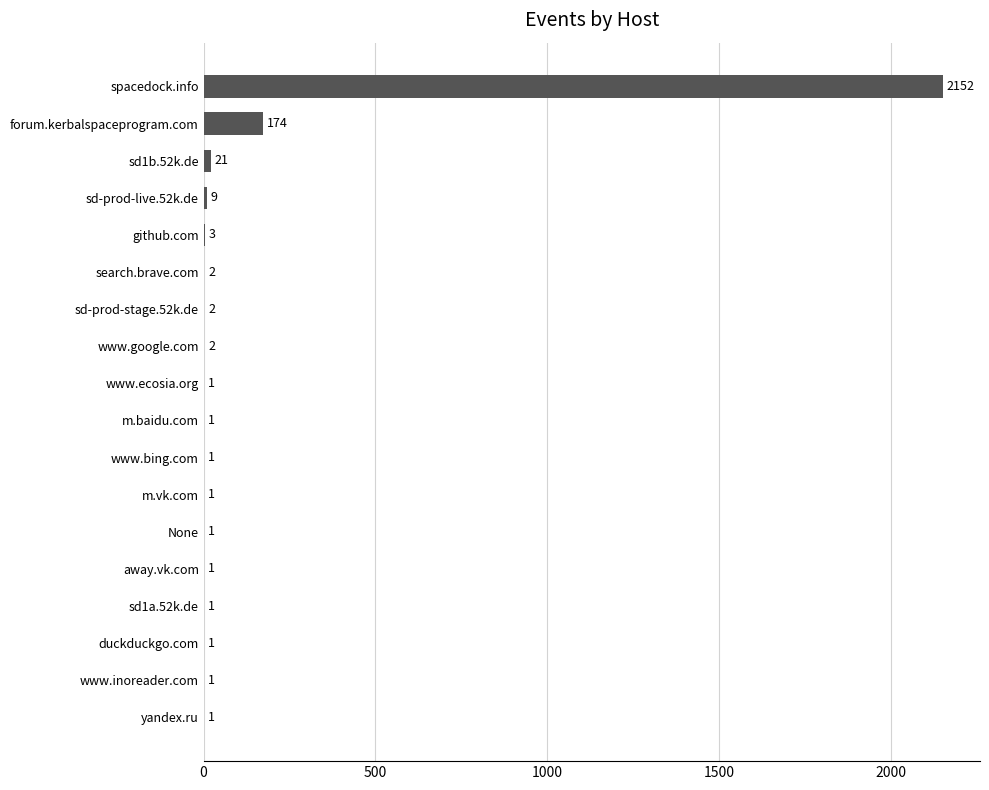

Which category has the highest value across all series?

spacedock.info